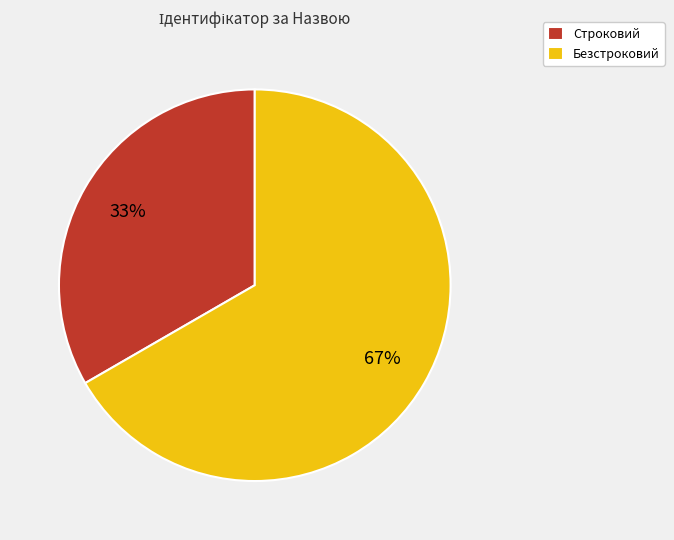

Which has a higher value, Безстроковий or Строковий?

Безстроковий